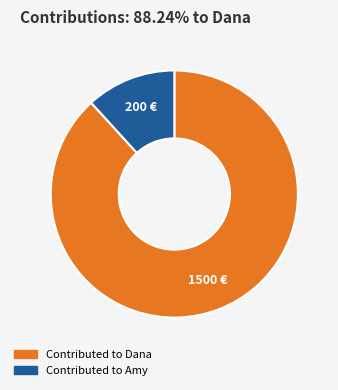

Is there any slice that represents more than half of the pie?

Yes